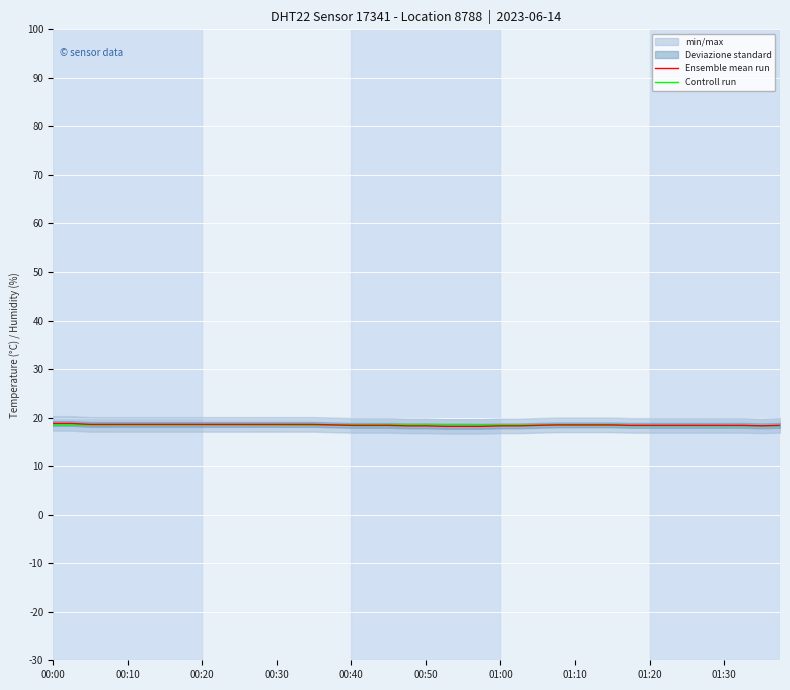

The Controll run series shows 33.1 at 15. True or false?

False